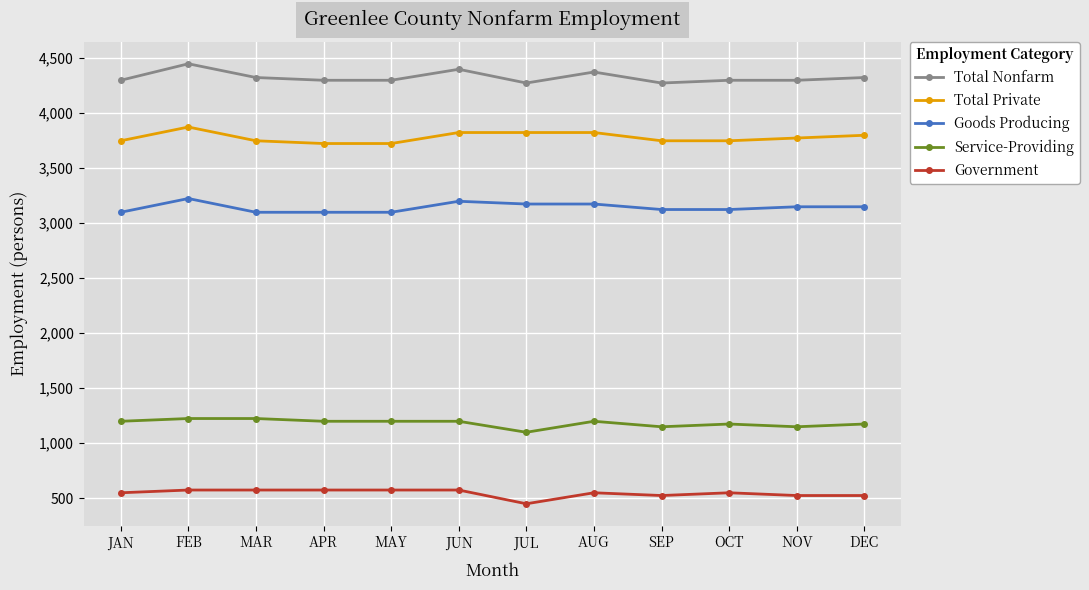

How many data points in Government are less than 550?

4